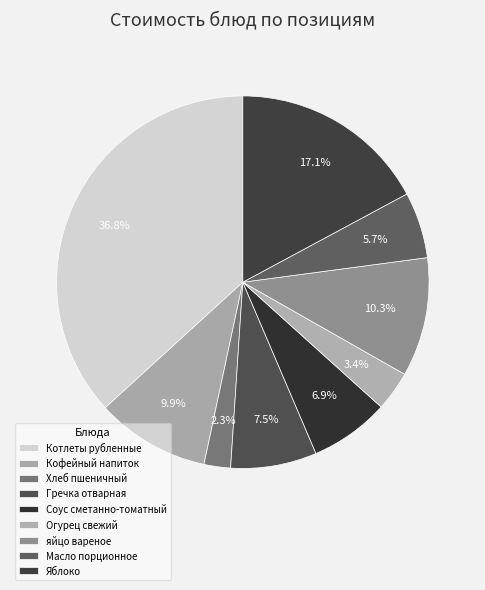

Is the sum of яйцо вареное and Яблоко greater than half?

No